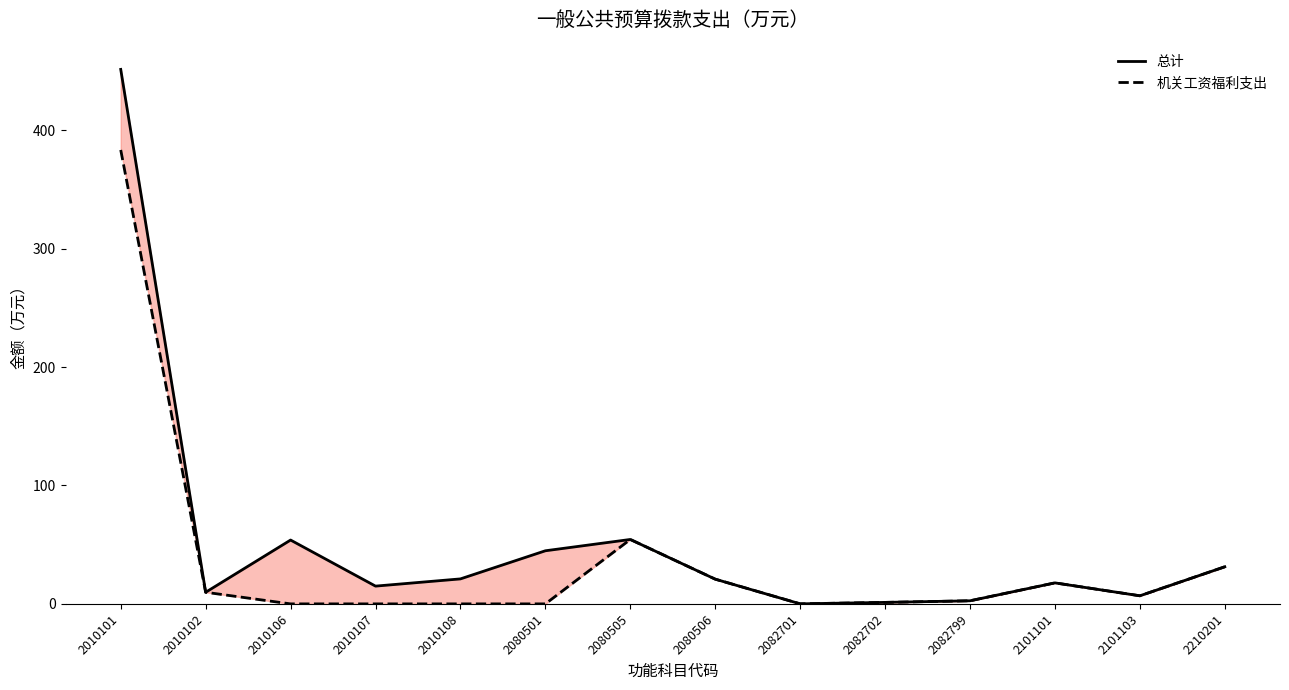

What is the greatest value displayed?

451.3